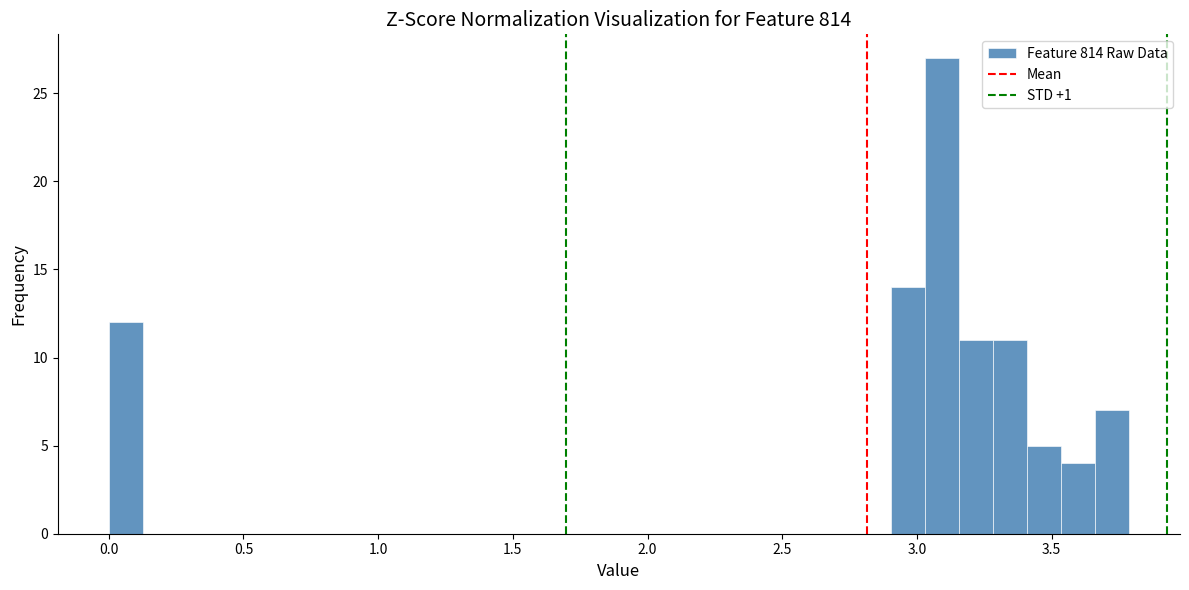

Around what value on the x-axis is the tallest bar? Give the approximate position of its centre, as read against the axis.

3.10